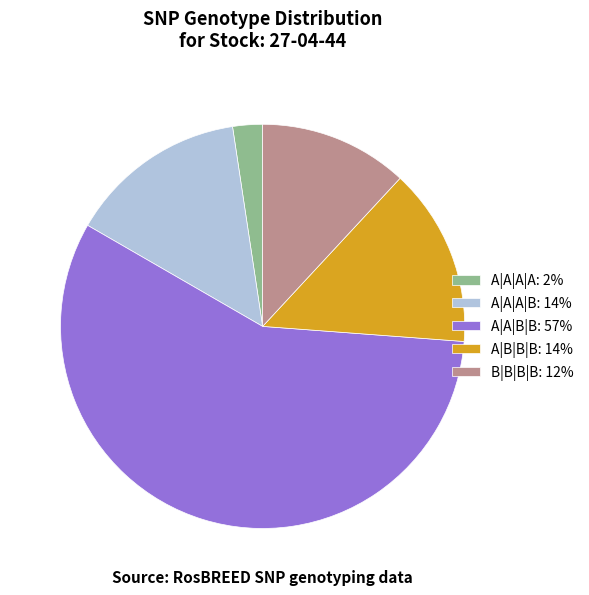

Is it true that A|A|A|B: 14% is 22% of the pie?

False